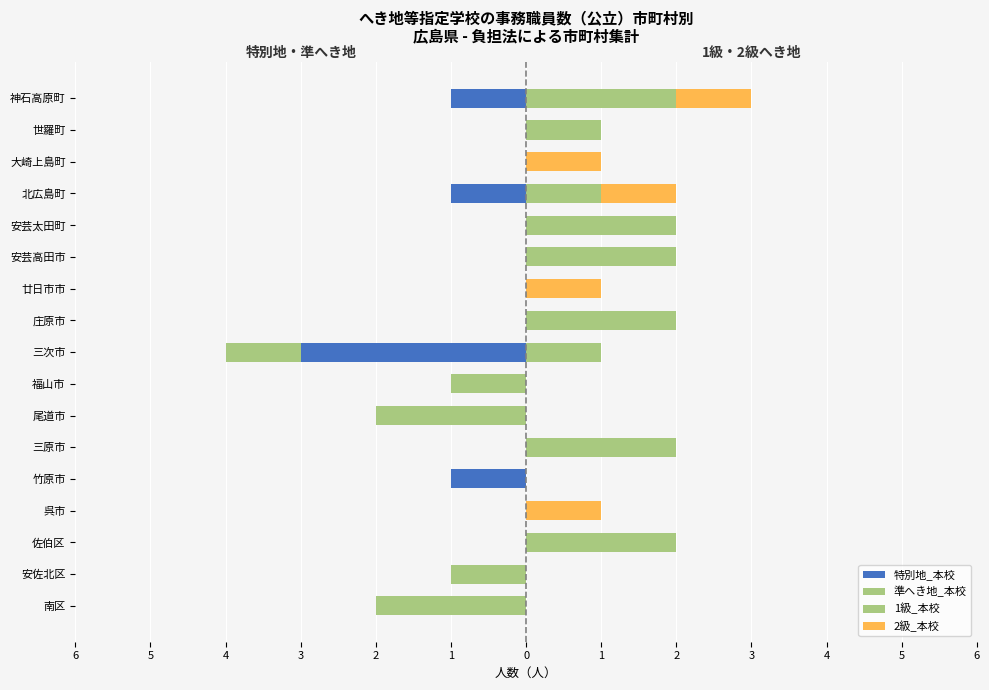

How many 1級_本校 values are between 0 and 2?

17